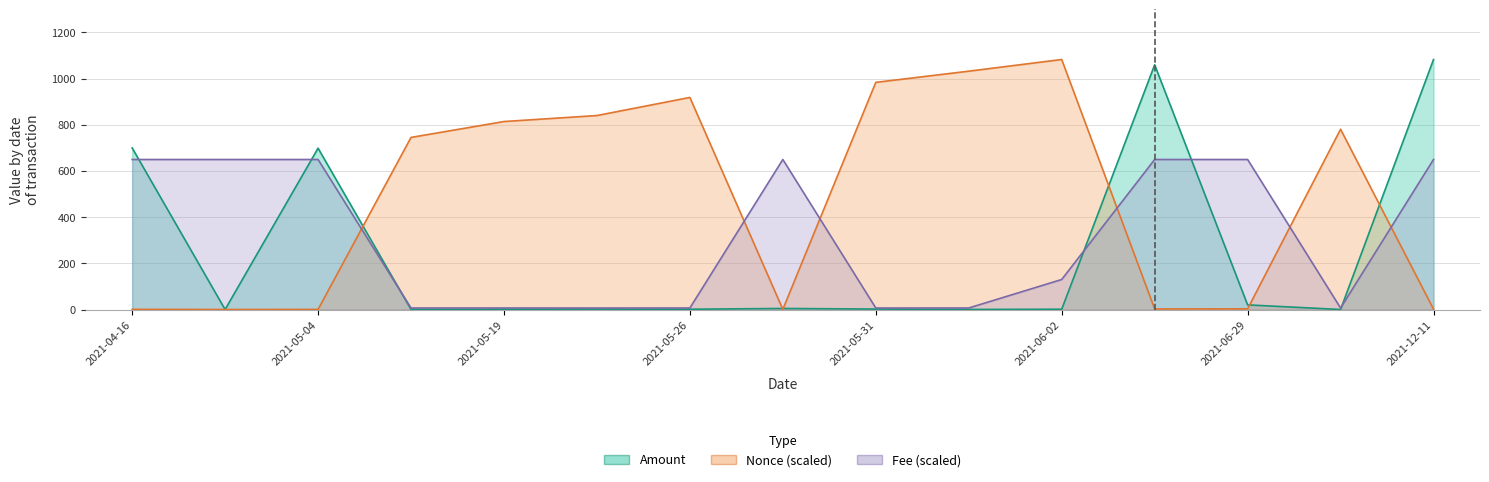

Is the value of Fee at 2021-05-26 23:30 greater than the value of Amount at 2021-05-30 15:27?

Yes